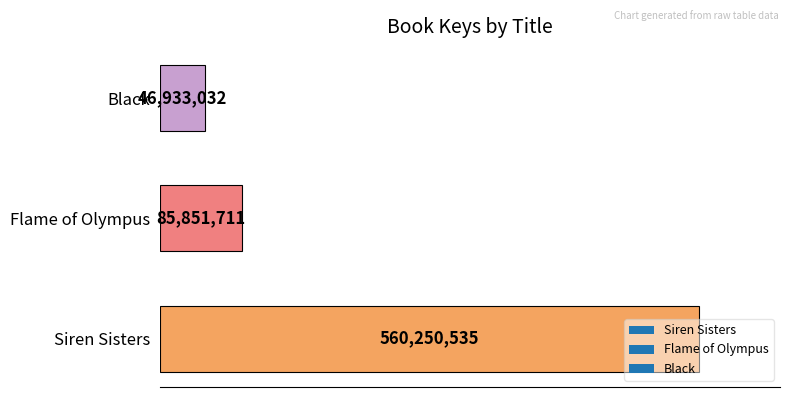

Are the bars horizontal?

Yes